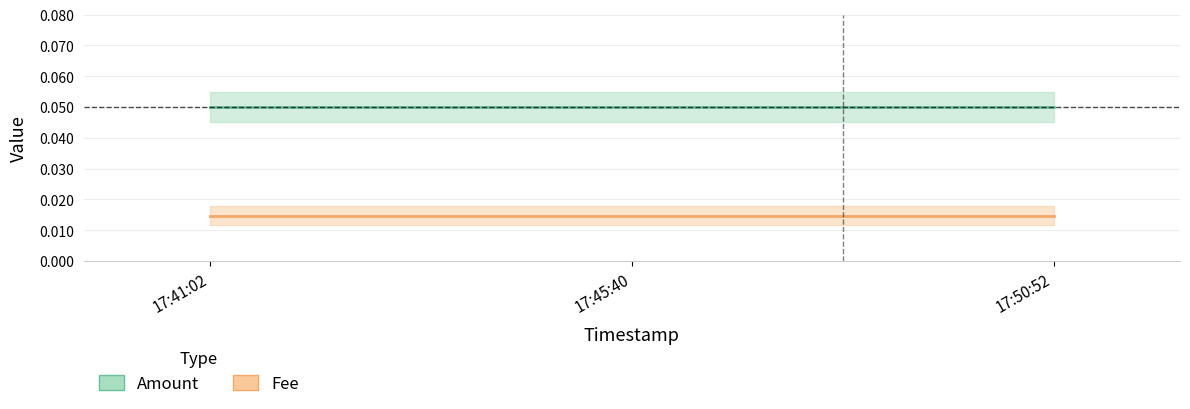

Which label corresponds to the smallest value in the chart?

17:41:02